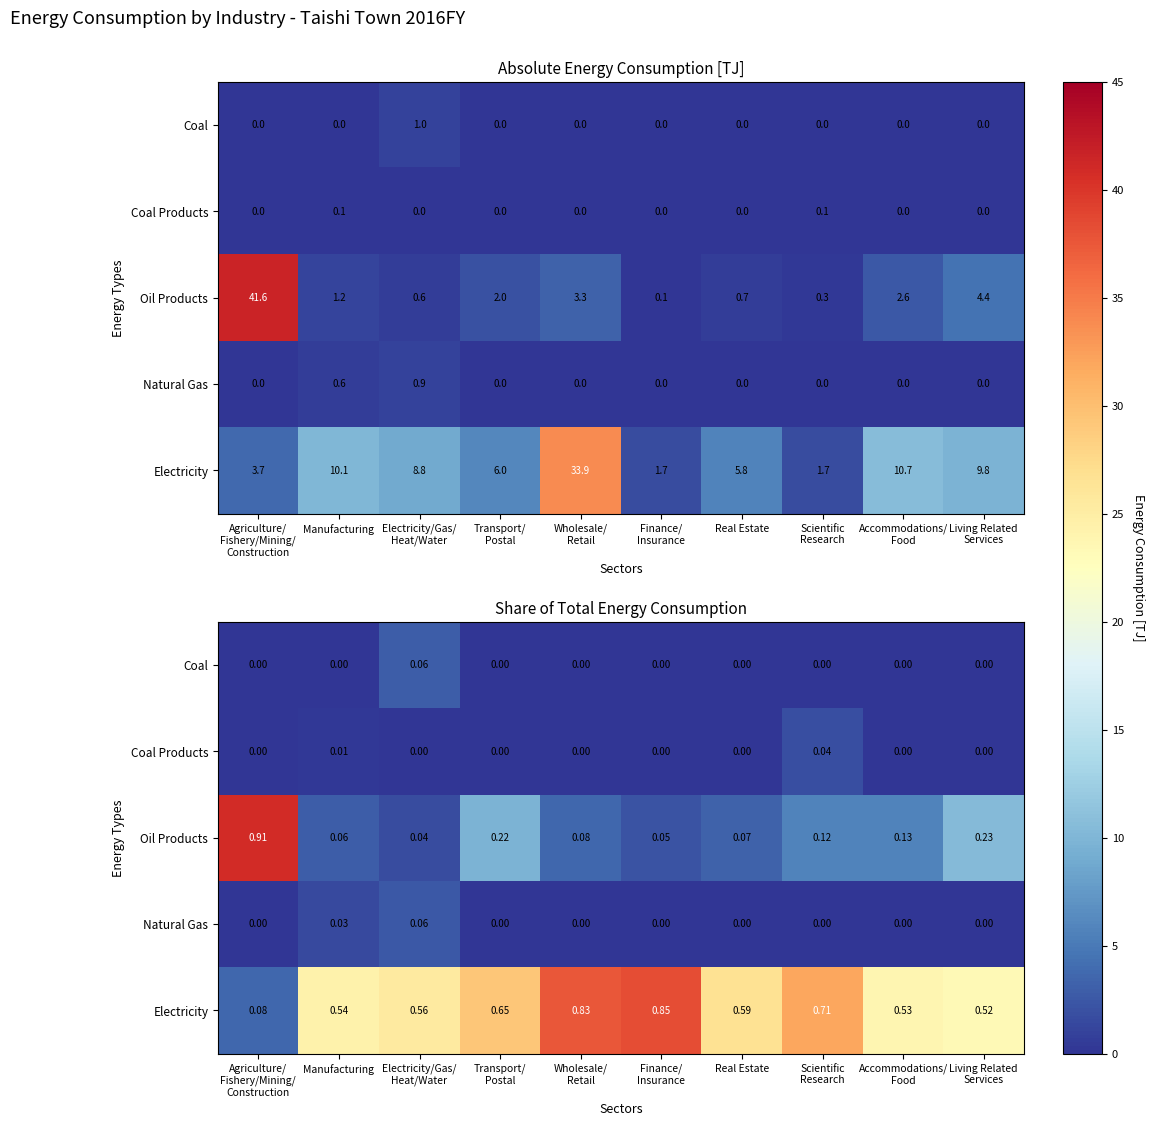

At which label is Coal Products closest to 0?

Agriculture/ Fishery/Mining/ Construction